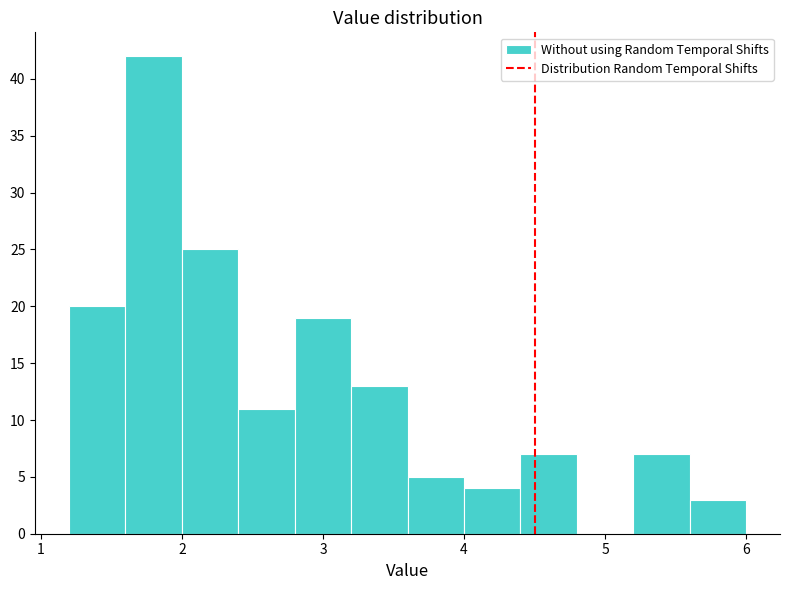

Reading left to right, list every bar in this chart as the range it spans on the x-axis followed by its height. The values are not printed on the chart, so give them approximately, as read against the axis.

1.2 to 1.6: 20
1.6 to 2.0: 42
2.0 to 2.4: 25
2.4 to 2.8: 11
2.8 to 3.2: 19
3.2 to 3.6: 13
3.6 to 4.0: 5
4.0 to 4.4: 4
4.4 to 4.8: 7
4.8 to 5.2: 0
5.2 to 5.6: 7
5.6 to 6.0: 3